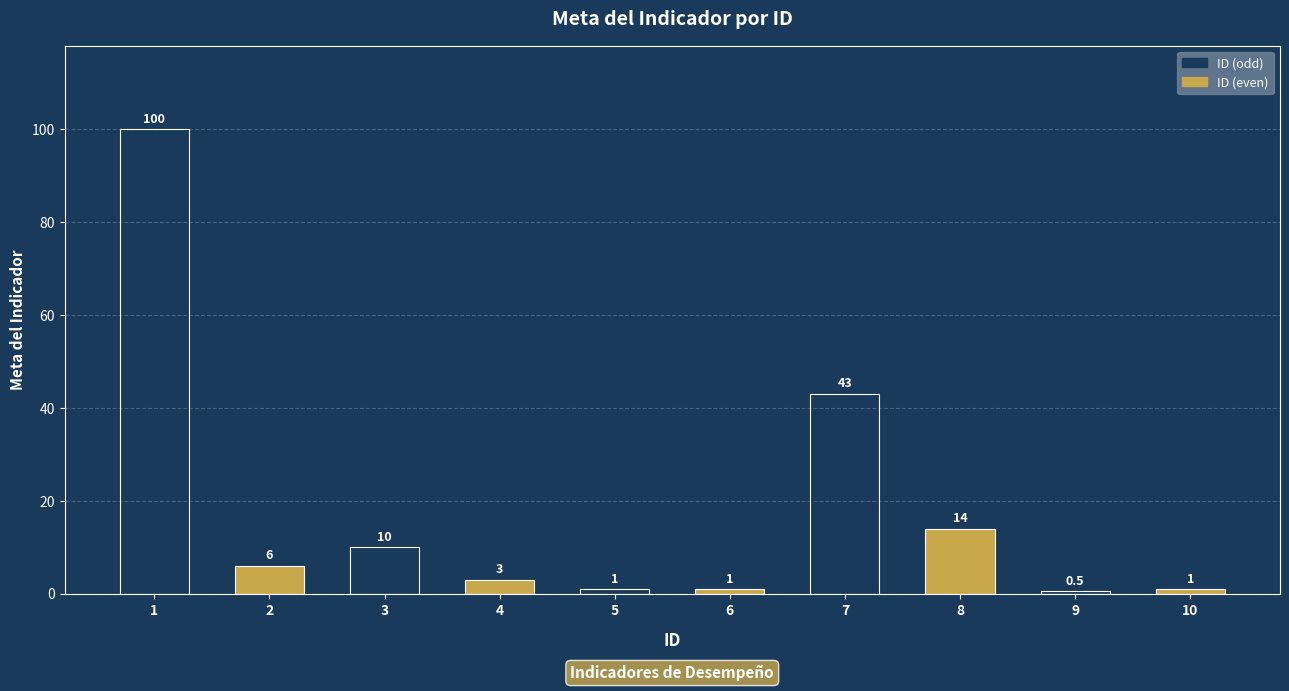

What is the difference between the values at 7 and 1?

57.0